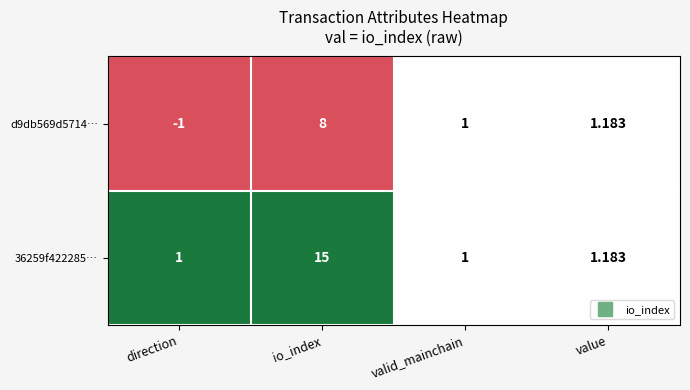

List the labels in order of d9db569d5714… value, smallest first.

direction, valid_mainchain, value, io_index